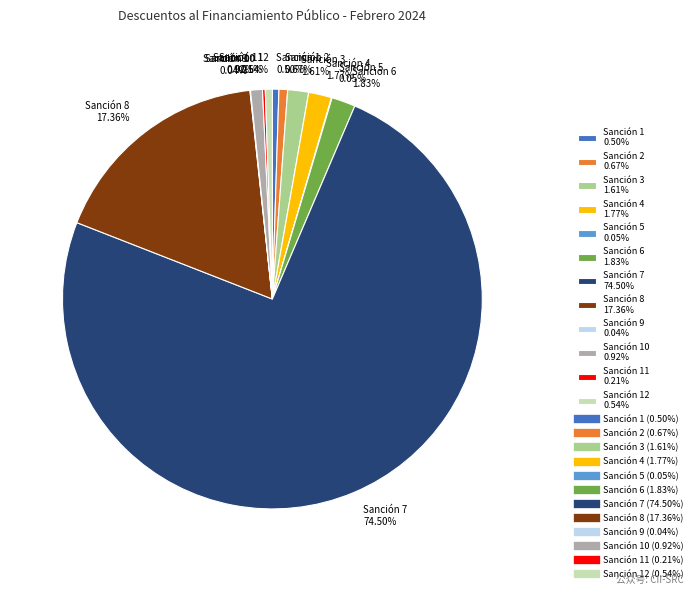

Is there a majority slice in this chart?

Yes